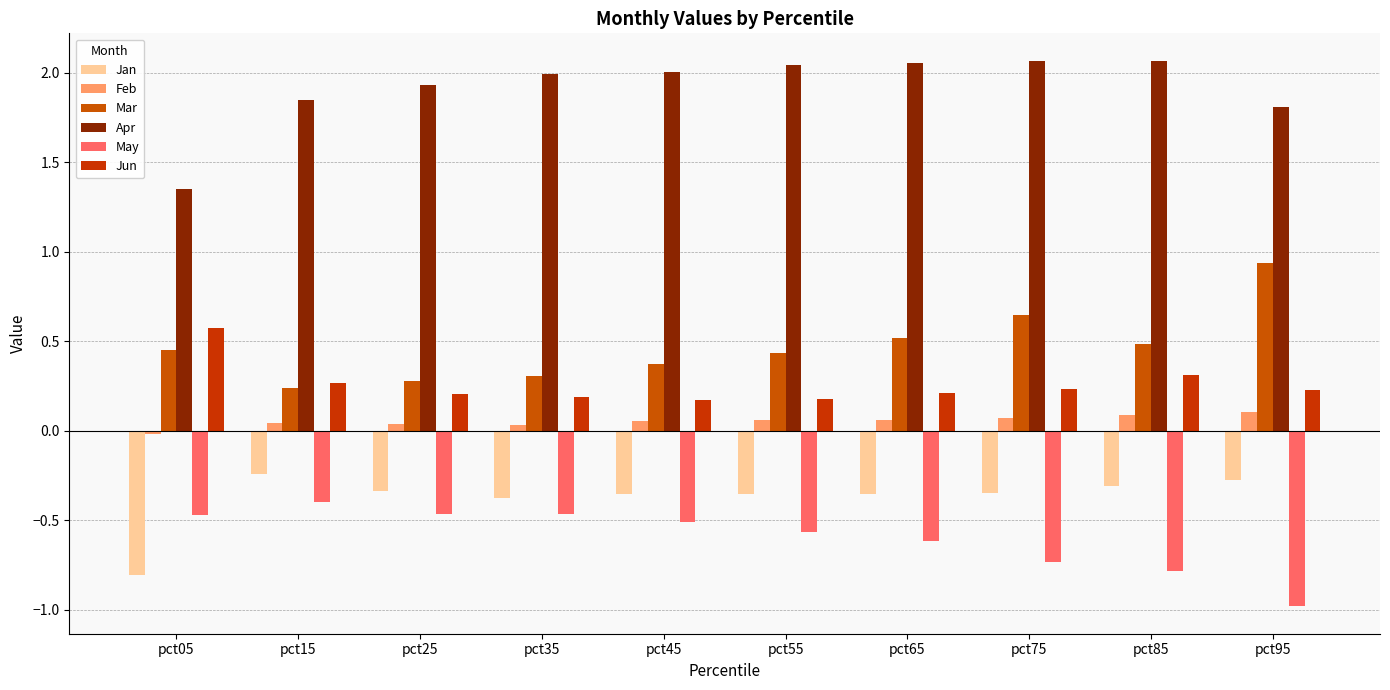

What is the average value of the Feb series?

0.1